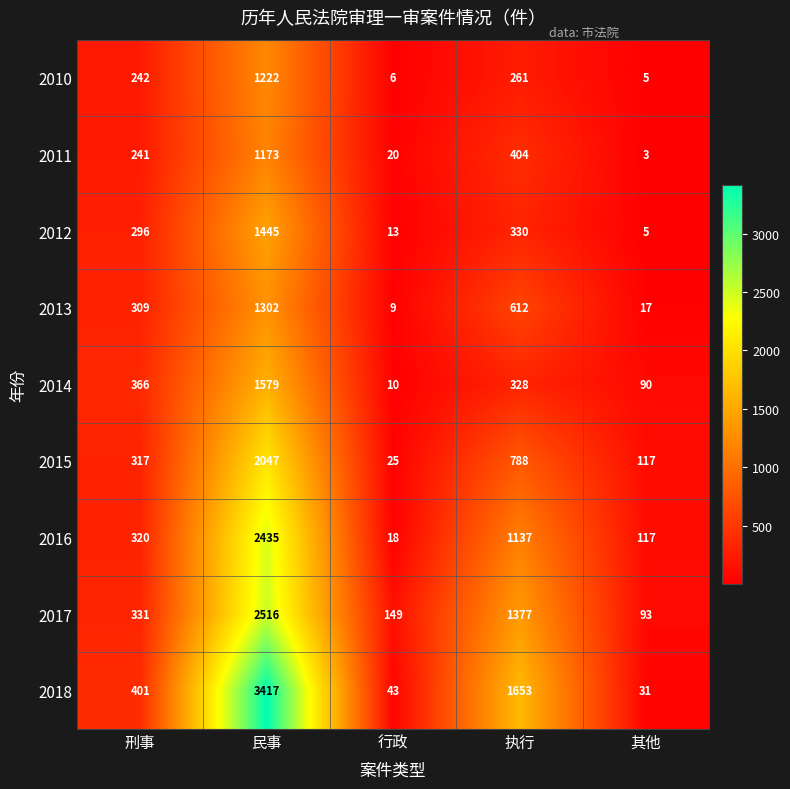

Which category has the highest value across all series?

民事